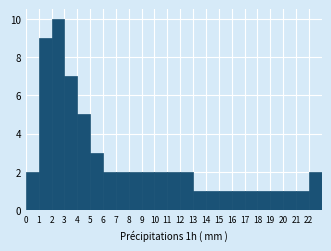

How tall is the bar that spans 13 to 14 on the x-axis? The values are not printed on the chart, so give them approximately, as read against the axis.

1